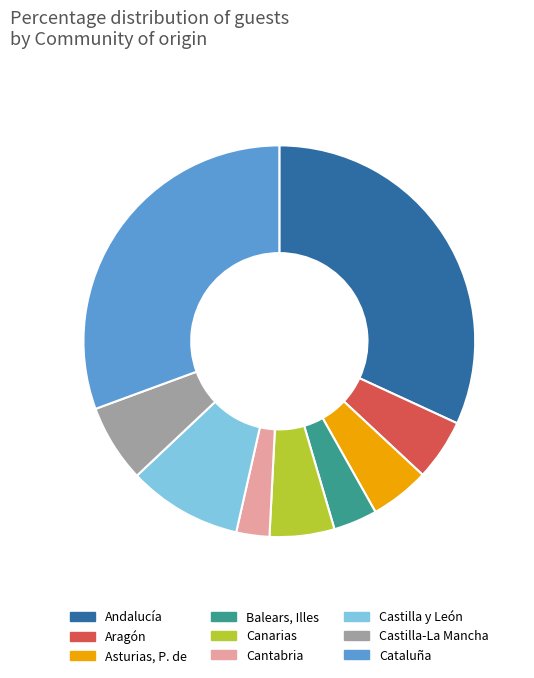

Between Cataluña and Aragón, which is larger?

Cataluña